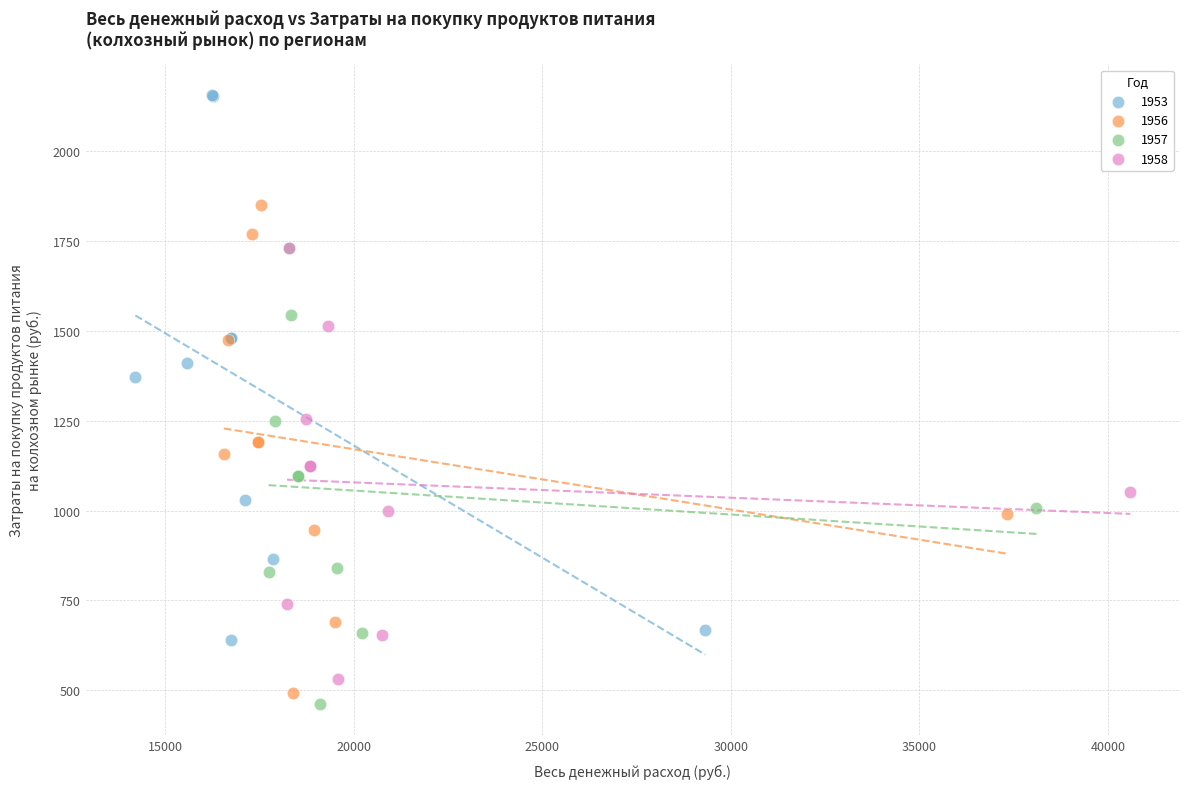

Which series has the widest spread of Y values?

1953